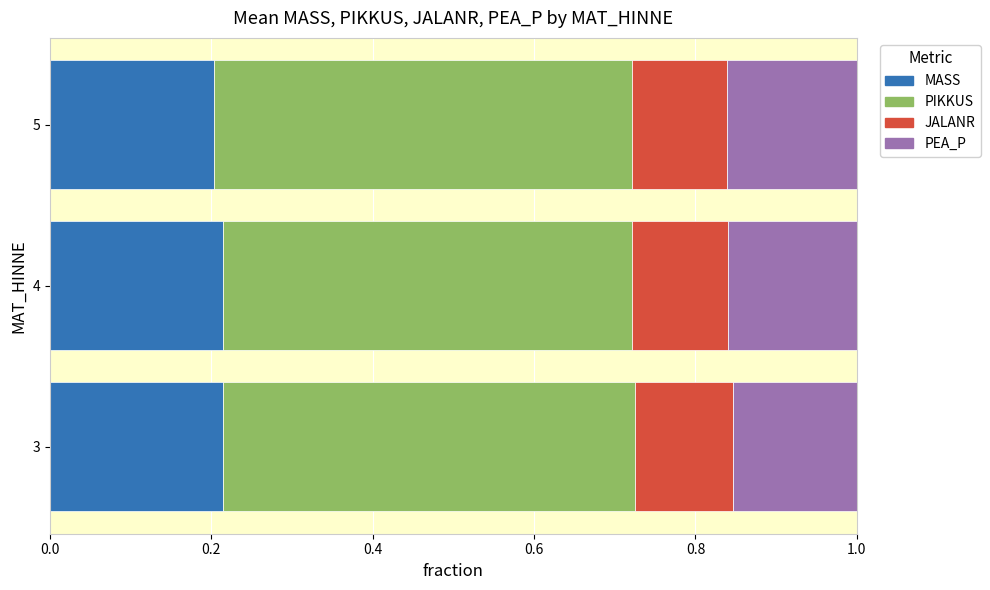

The value of MASS at 3 is 0.3. True or false?

False